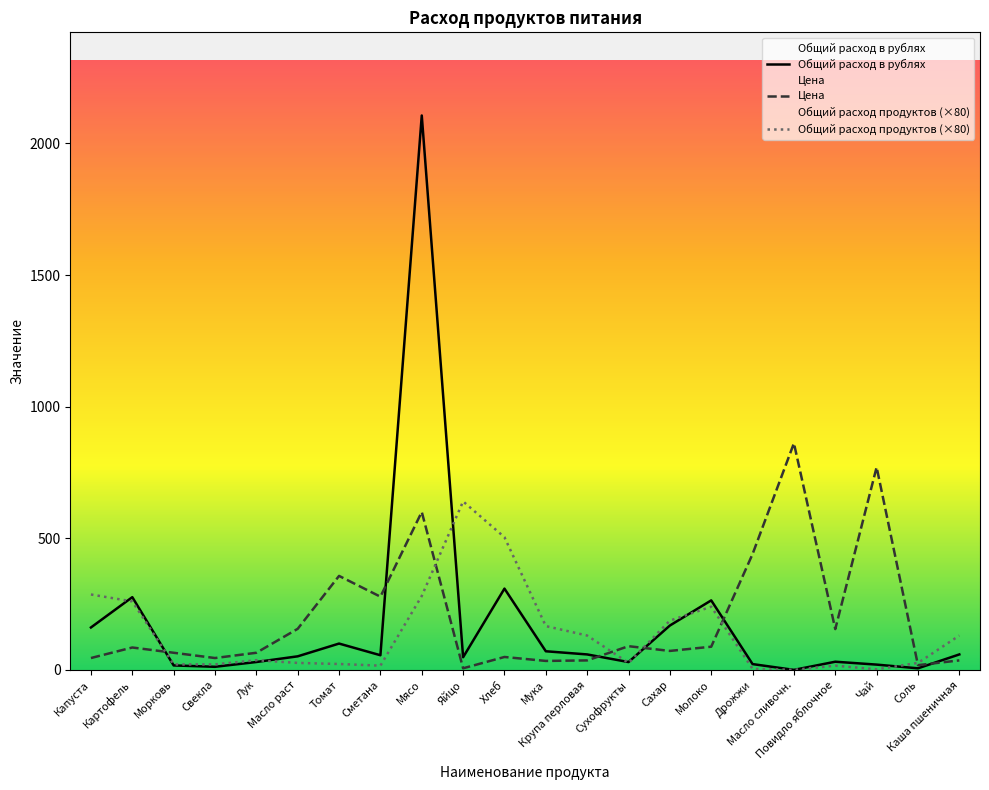

True or false: Общий расход в рублях has a value of 7.1 at Морковь.

False